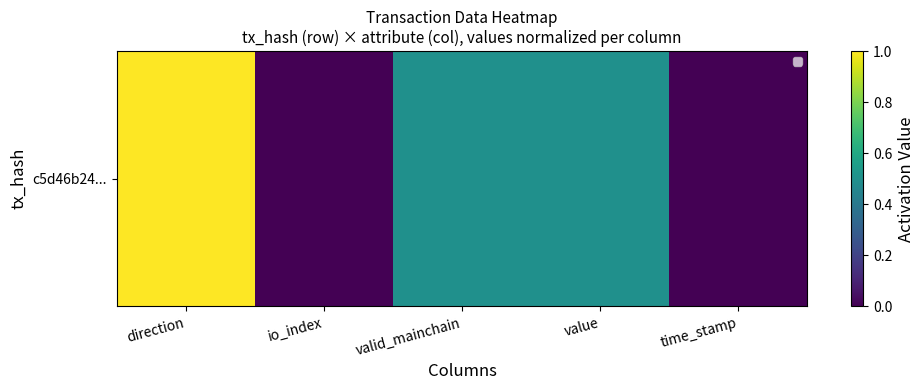

At how many categories does at least one series exceed 0?

3